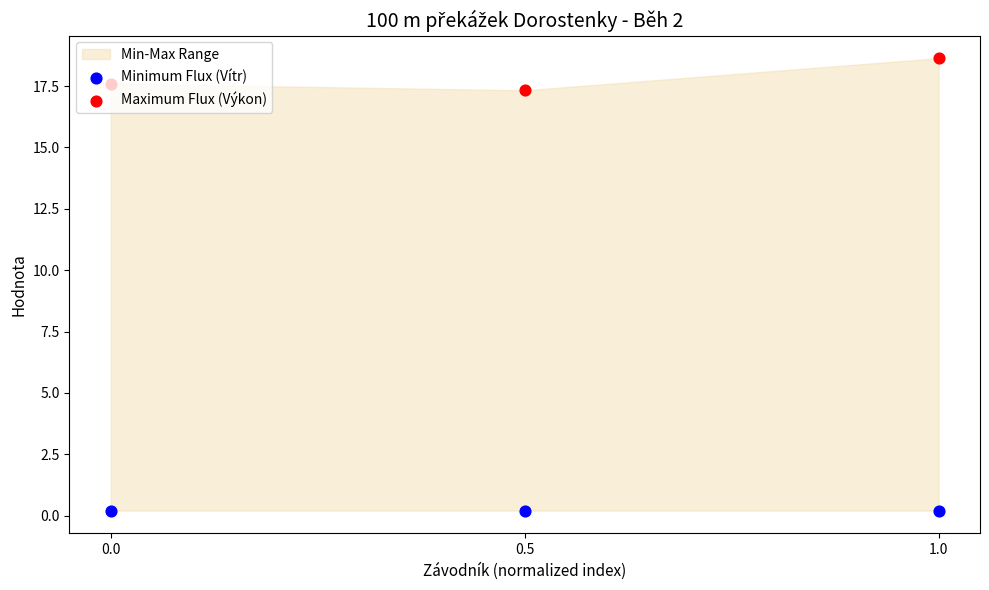

Which series reaches the maximum Y coordinate?

Maximum Flux (Výkon)